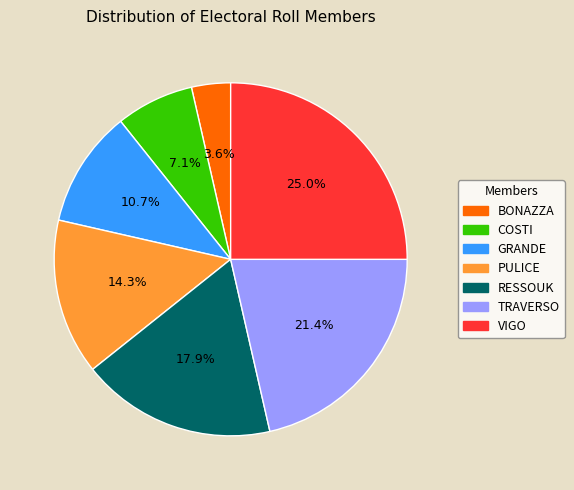

Is GRANDE the majority of the pie?

No